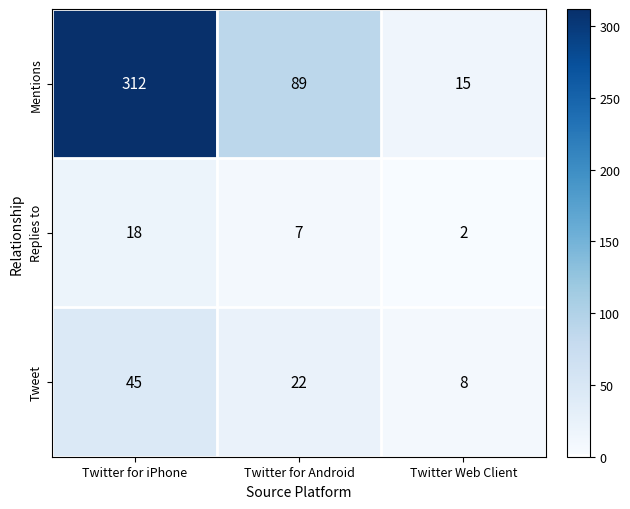

List the series in order of their peak value, highest first.

Mentions, Tweet, Replies to